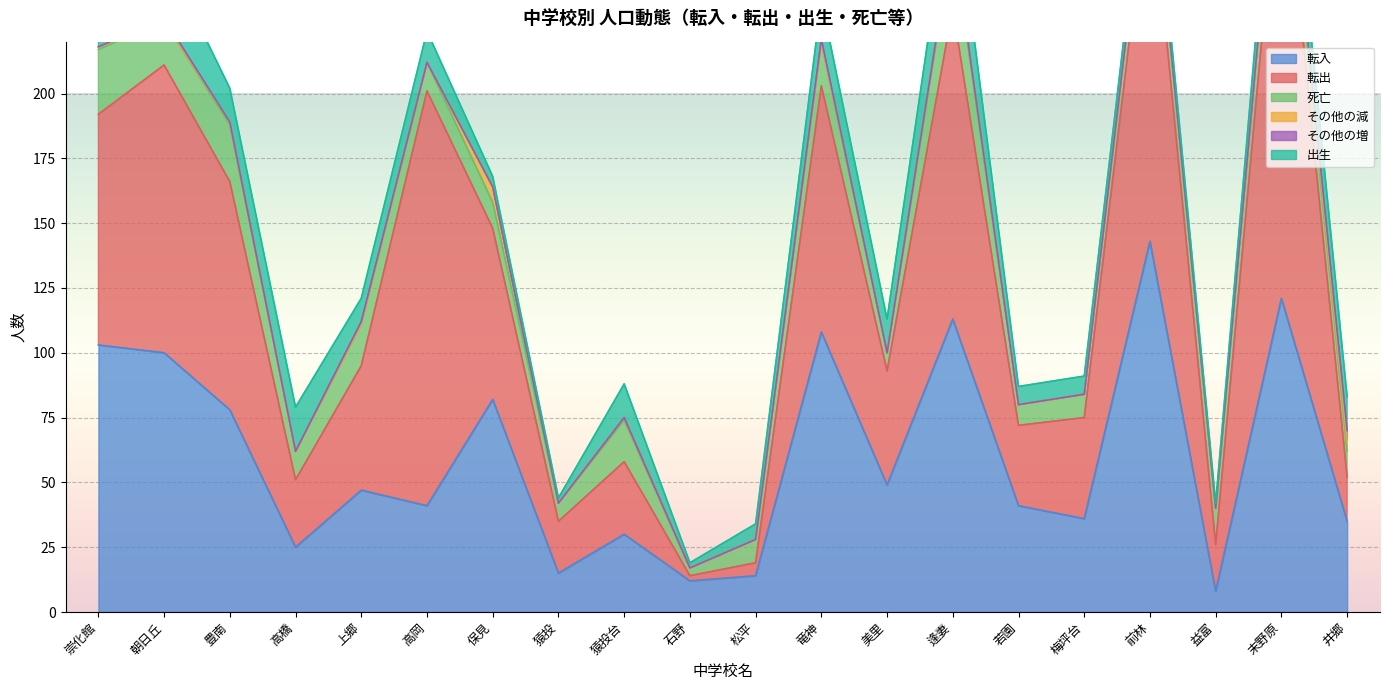

What is the spread (max minus min) of values at 美里?

49